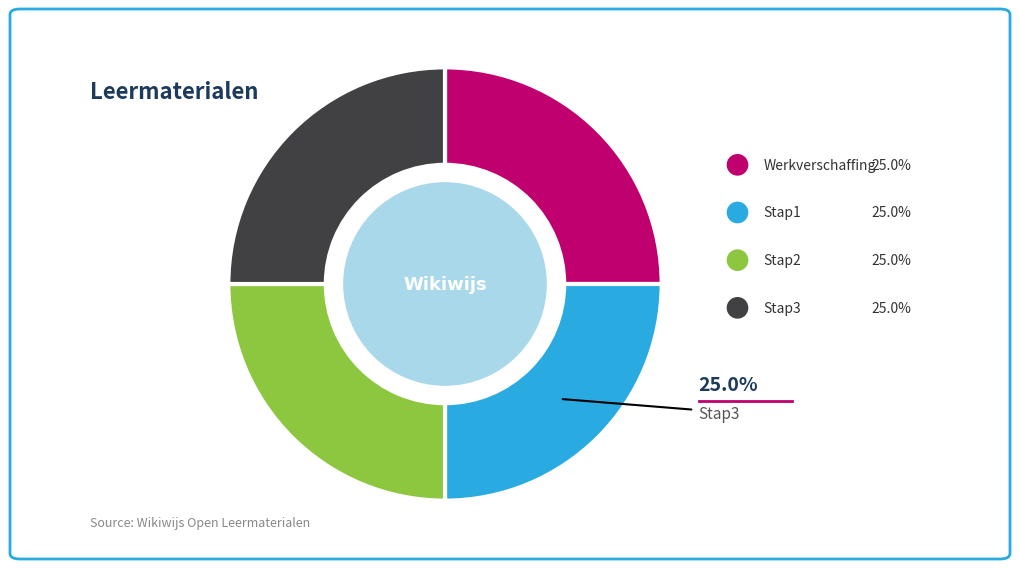

What percentage is the Stap1 slice, to the nearest percent?

25%